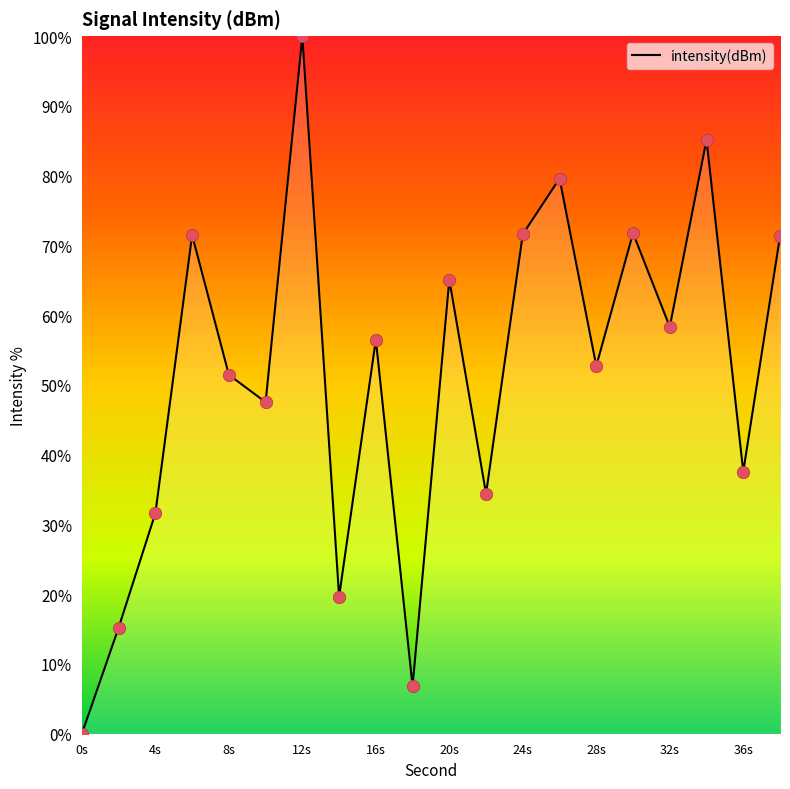

What is the difference between the maximum and minimum values?

100.0